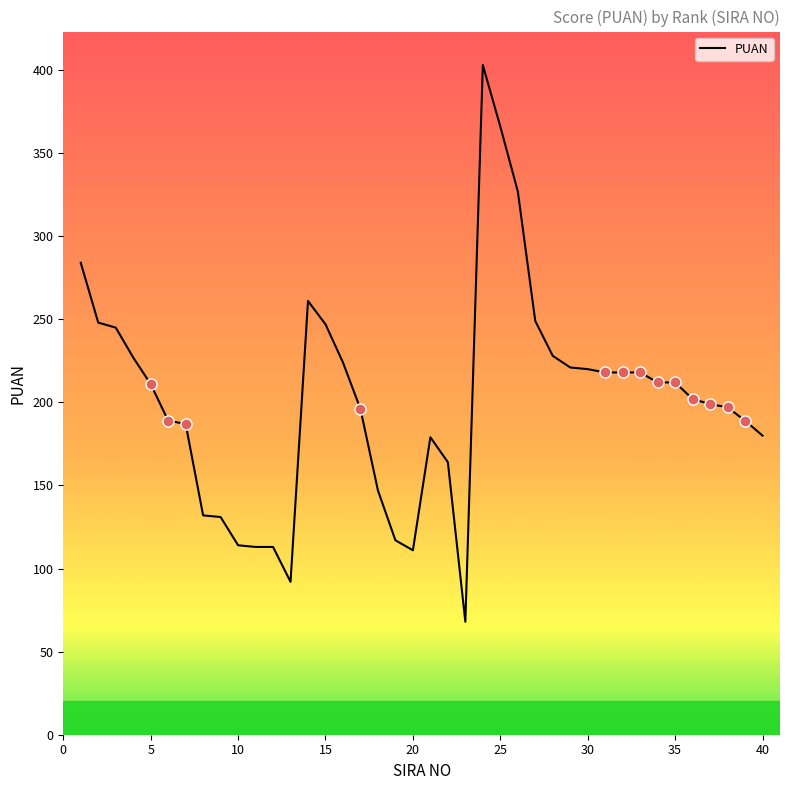

What is the greatest value displayed?

403